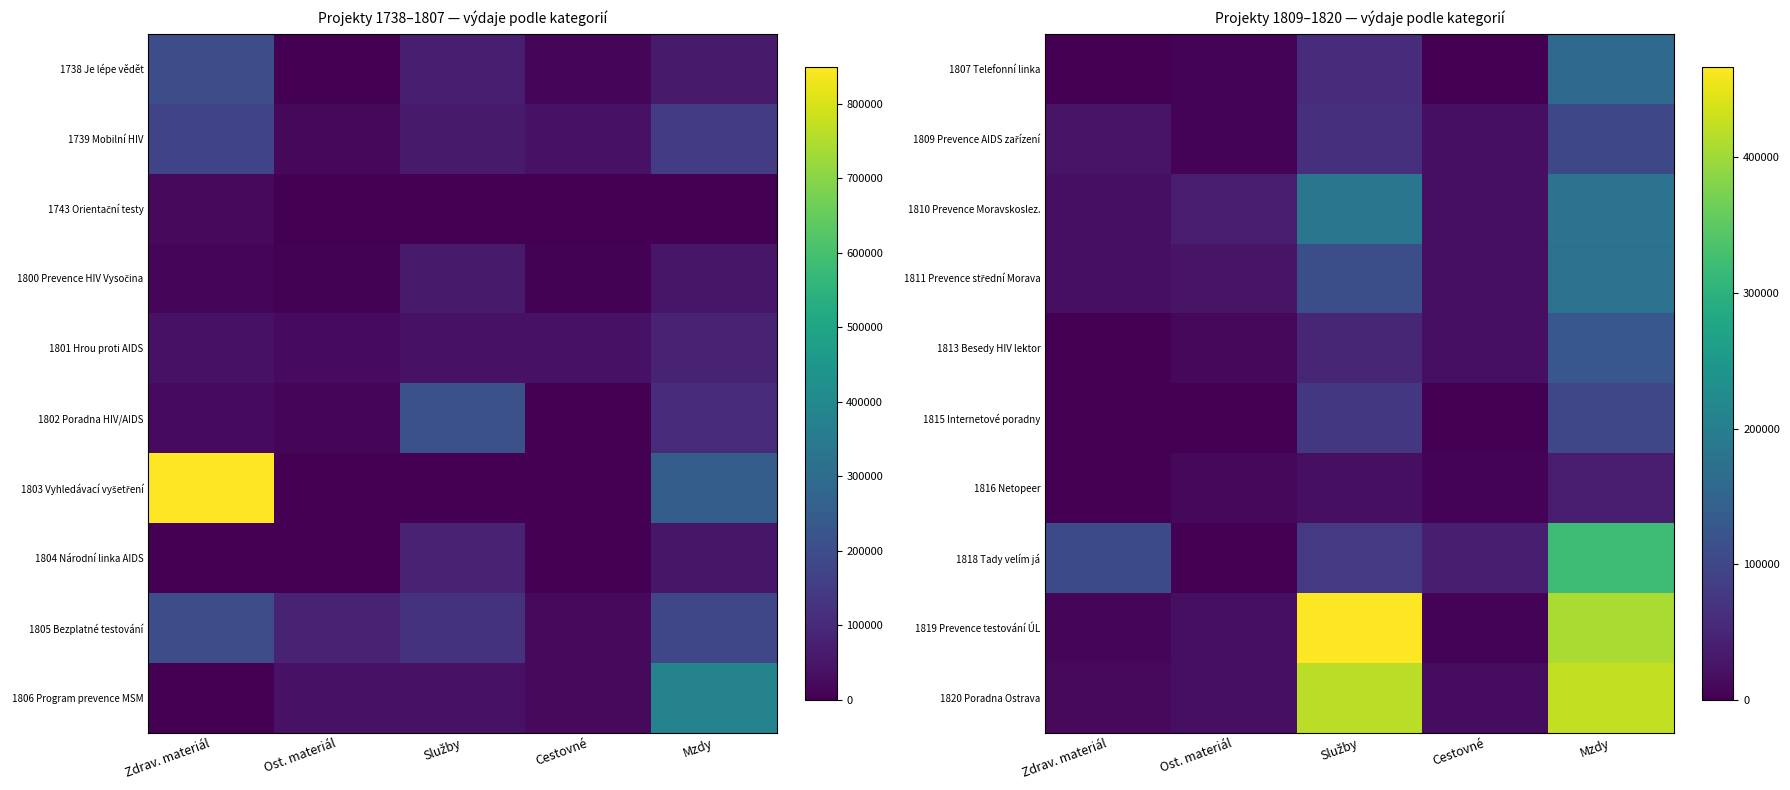

Which has a higher value, Služby or Mzdy?

Mzdy